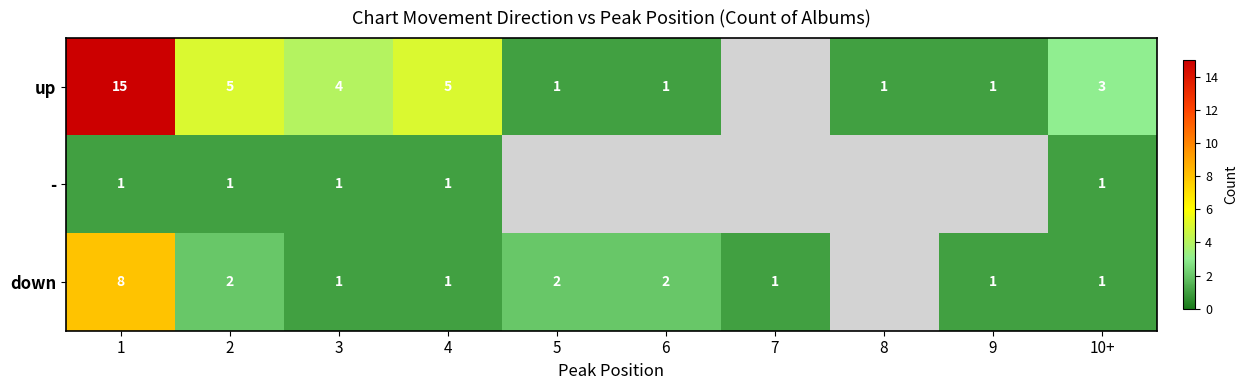

Is it true that up equals 2 at 10+?

False